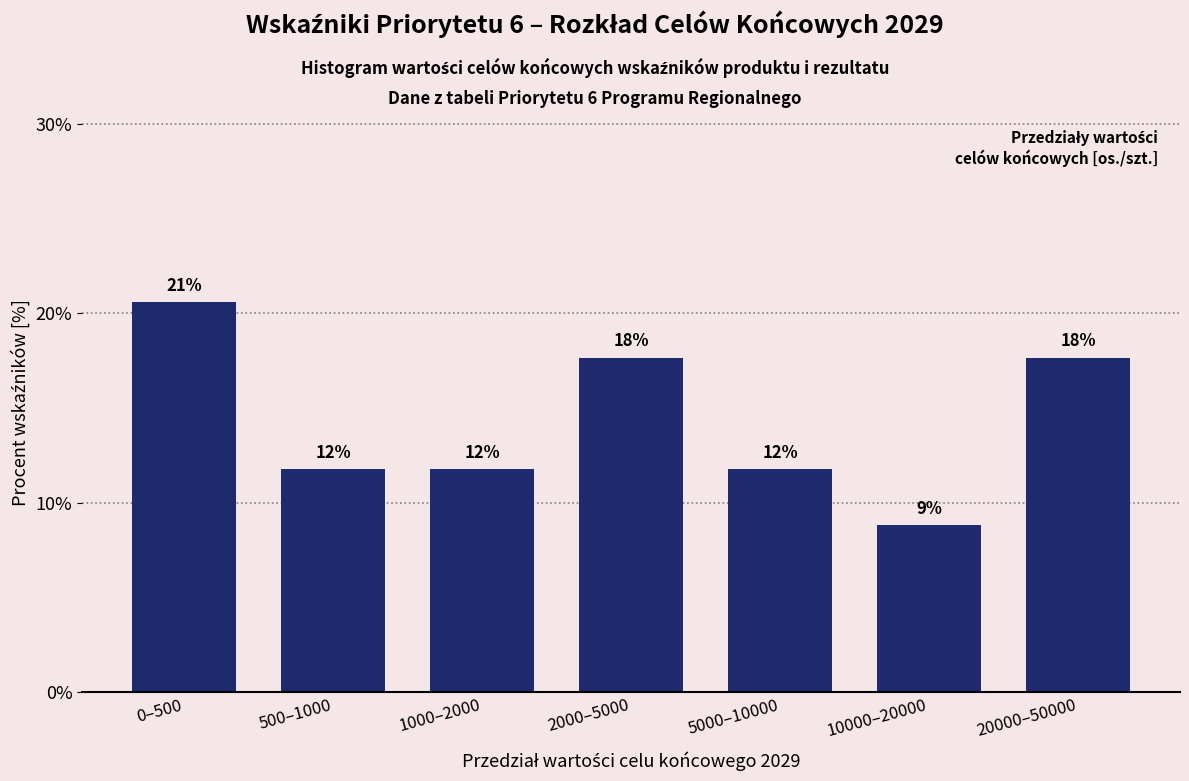

Does the chart contain any negative values?

No